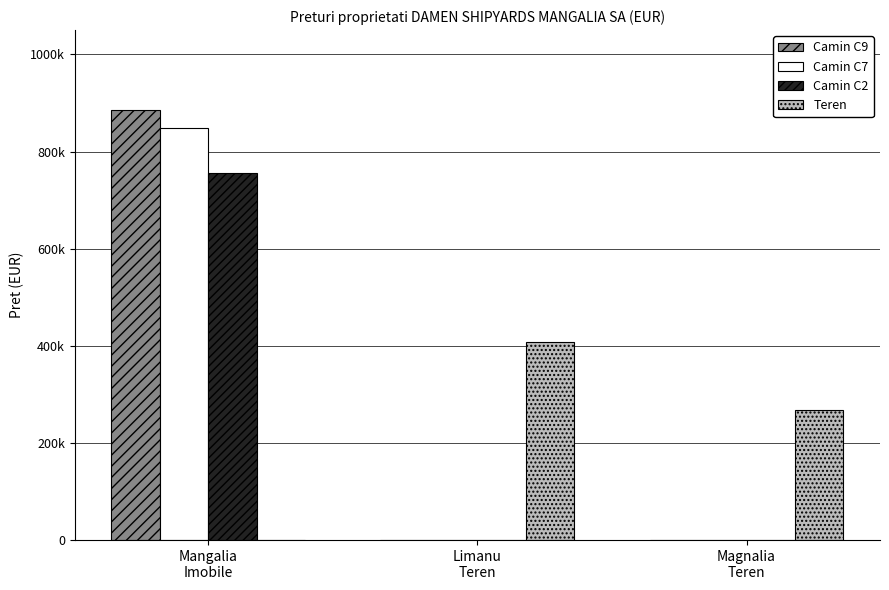

Is it true that Teren equals 408500 at Limanu
Teren?

True